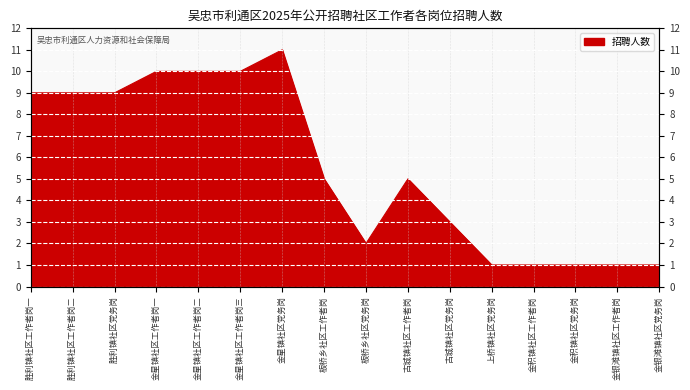

Rank the categories by value from highest to lowest.

金星镇社区党务岗, 金星镇社区工作者岗一, 金星镇社区工作者岗二, 金星镇社区工作者岗三, 胜利镇社区工作者岗一, 胜利镇社区工作者岗二, 胜利镇社区党务岗, 板桥乡社区工作者岗, 古城镇社区工作者岗, 古城镇社区党务岗, 板桥乡社区党务岗, 上桥镇社区党务岗, 金积镇社区工作者岗, 金积镇社区党务岗, 金银滩镇社区工作者岗, 金银滩镇社区党务岗